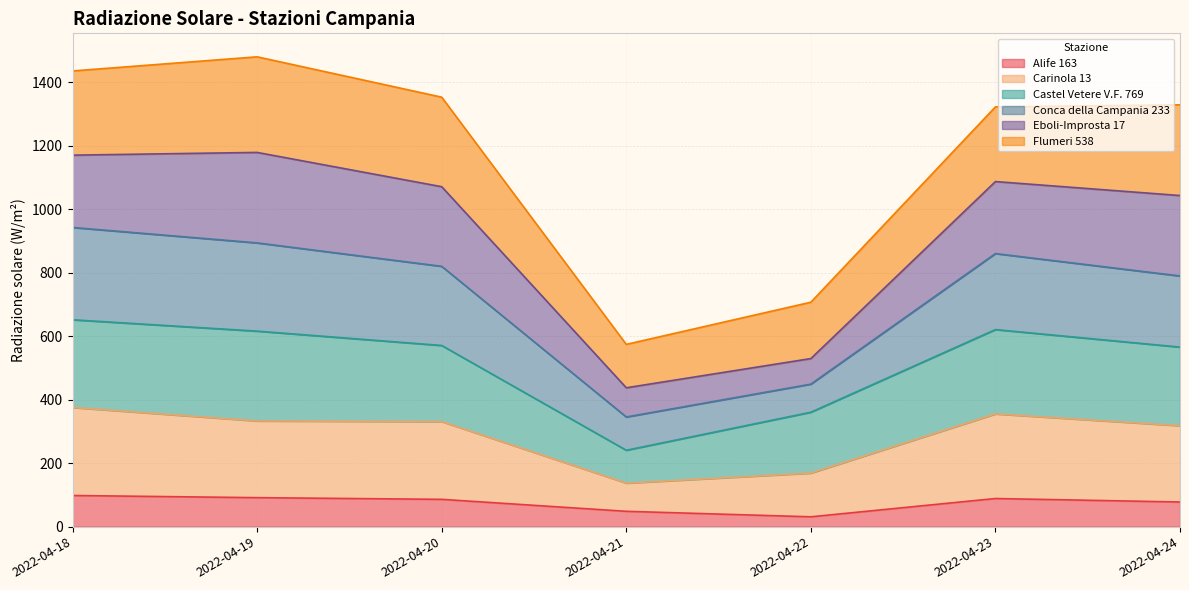

Which category has the lowest value in the Carinola 13 series?

2022-04-21